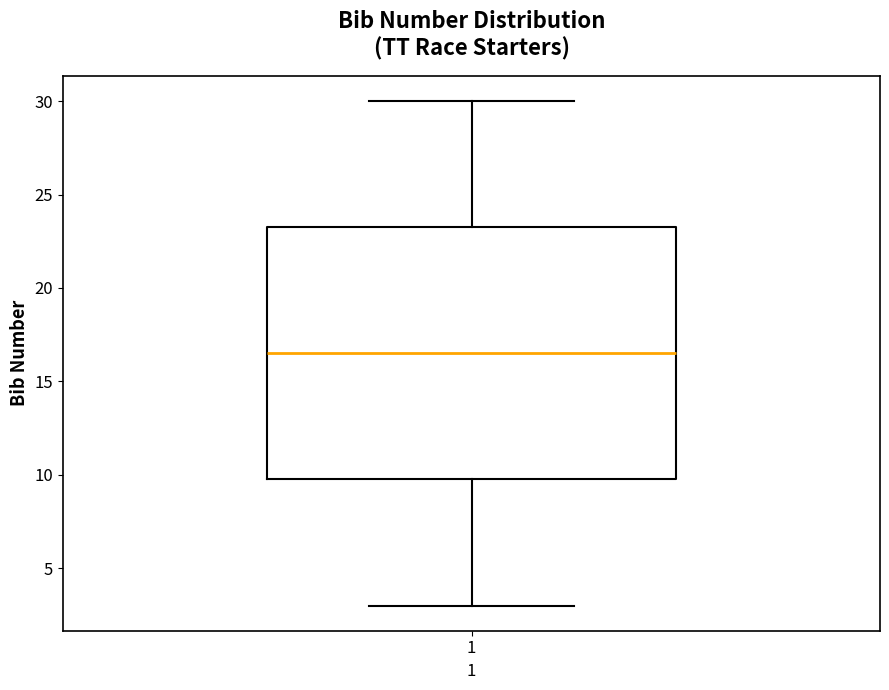

Where does the upper whisker of the box at x = 1 end on the y-axis? The values are not printed on the chart, so give them approximately, as read against the axis.

30.0